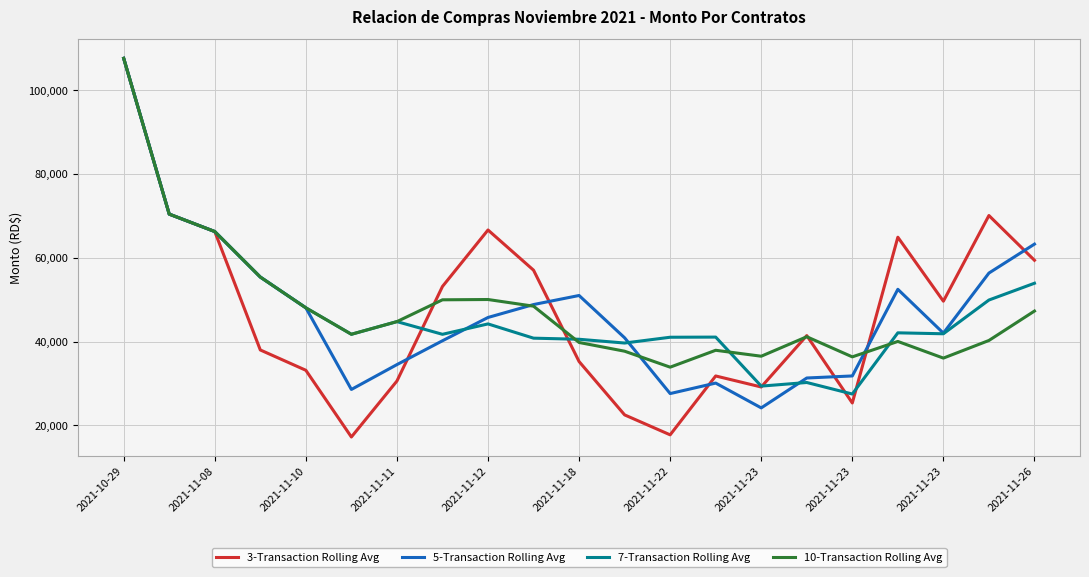

Which series has the largest range (max minus min)?

3-Transaction Rolling Avg